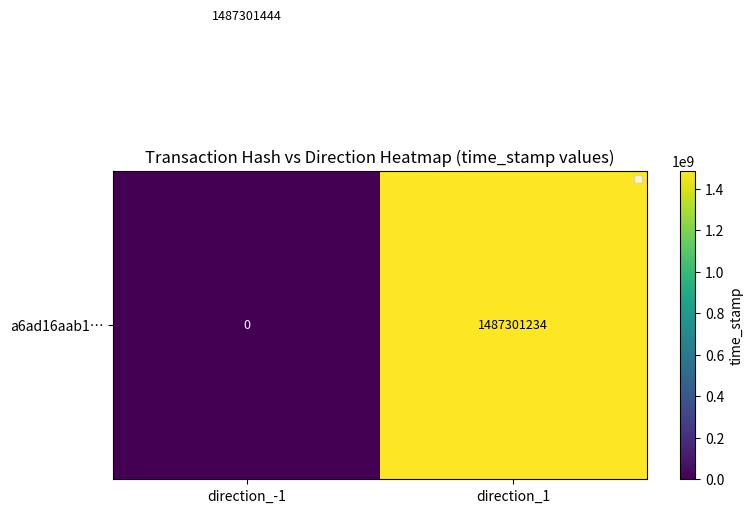

What is the total value across all series at direction_-1?

1487301444